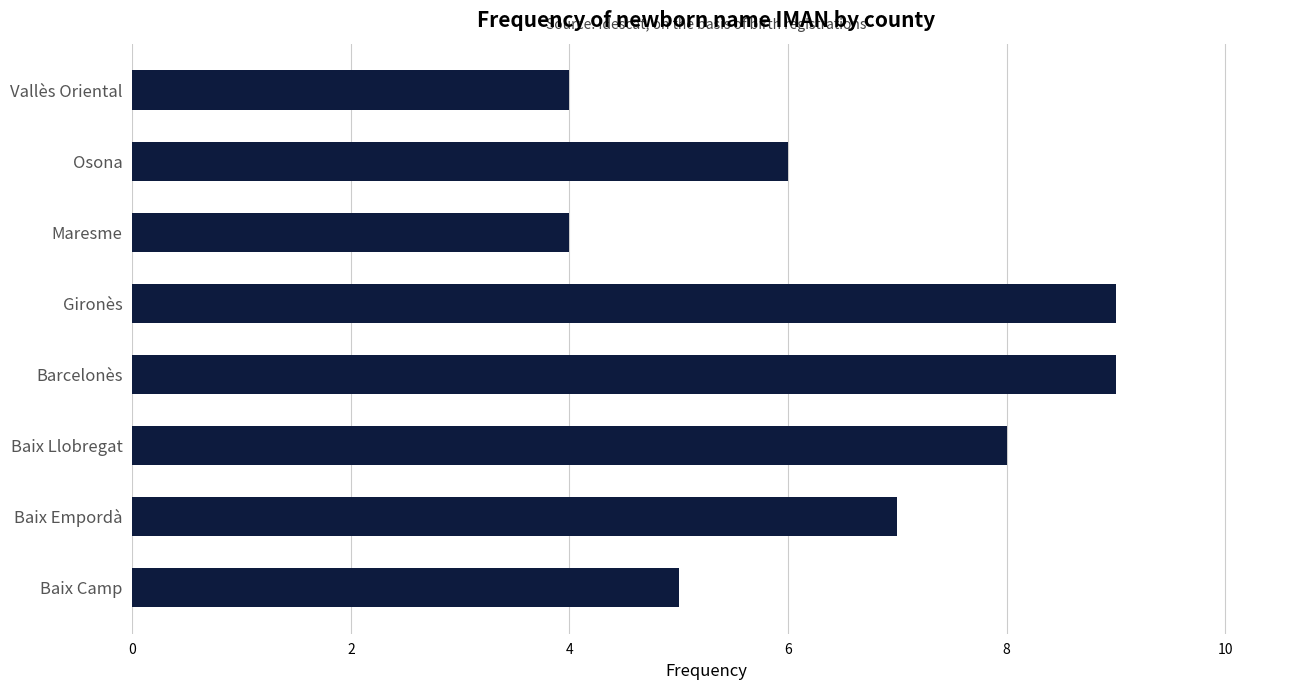

Does the chart contain any negative values?

No